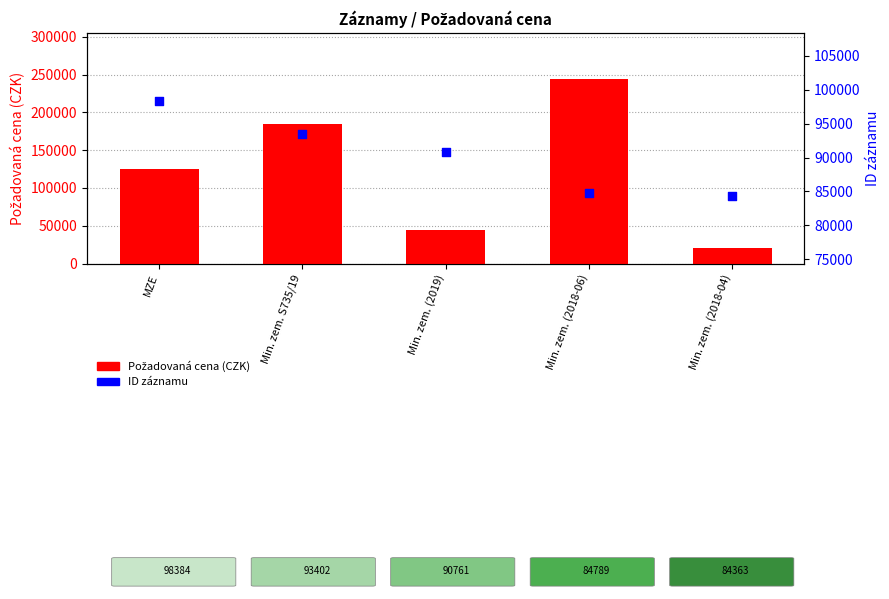

Which series reaches the maximum Y coordinate?

Požadovaná cena (CZK)